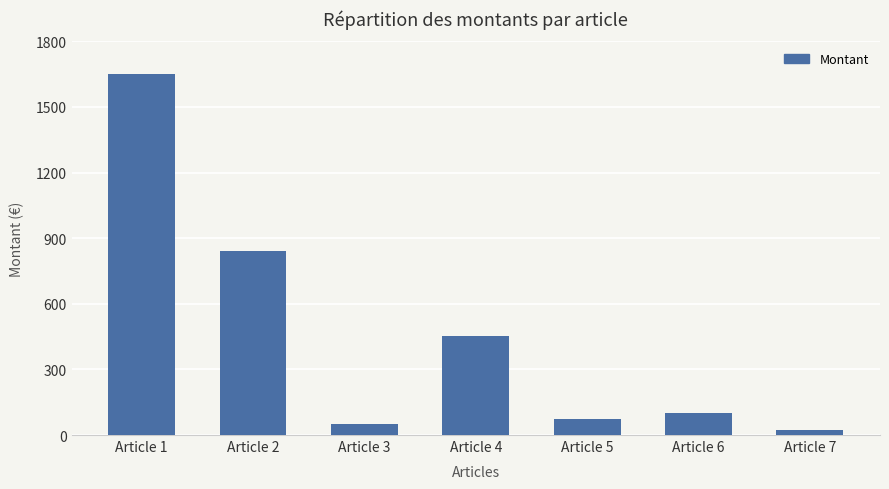

What is the difference between the values at Article 2 and Article 4?

389.0